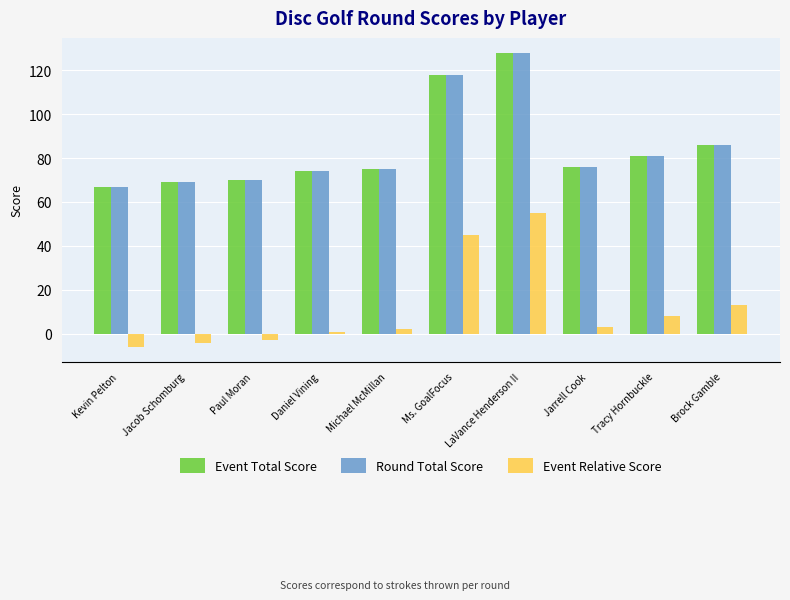

At how many categories does at least one series exceed 123?

1